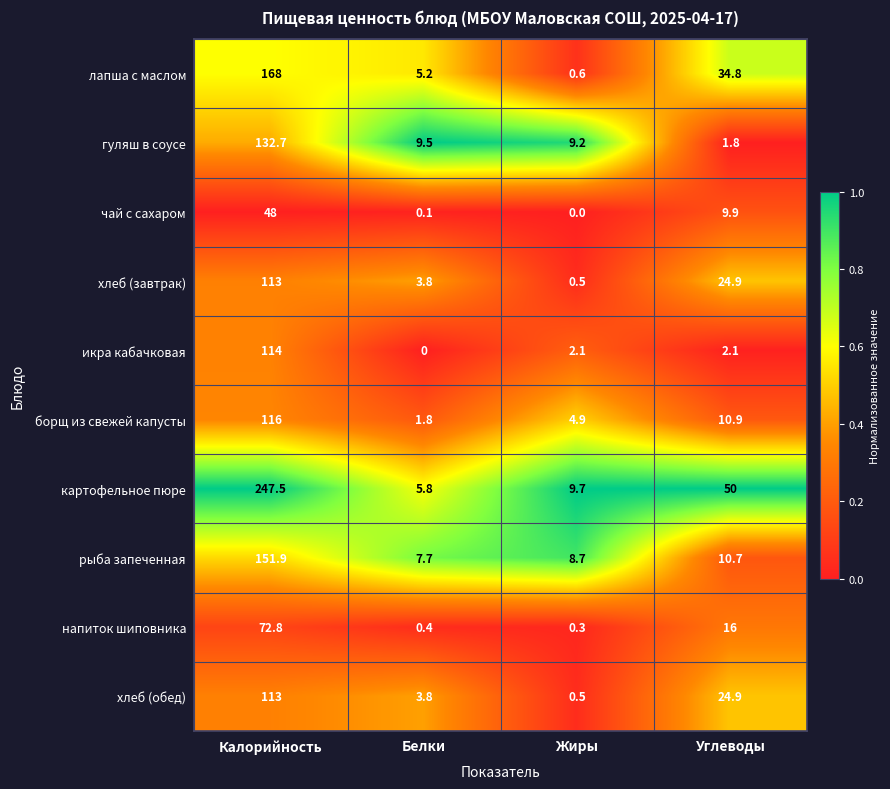

True or false: картофельное пюре has a value of 5.8 at Белки.

True